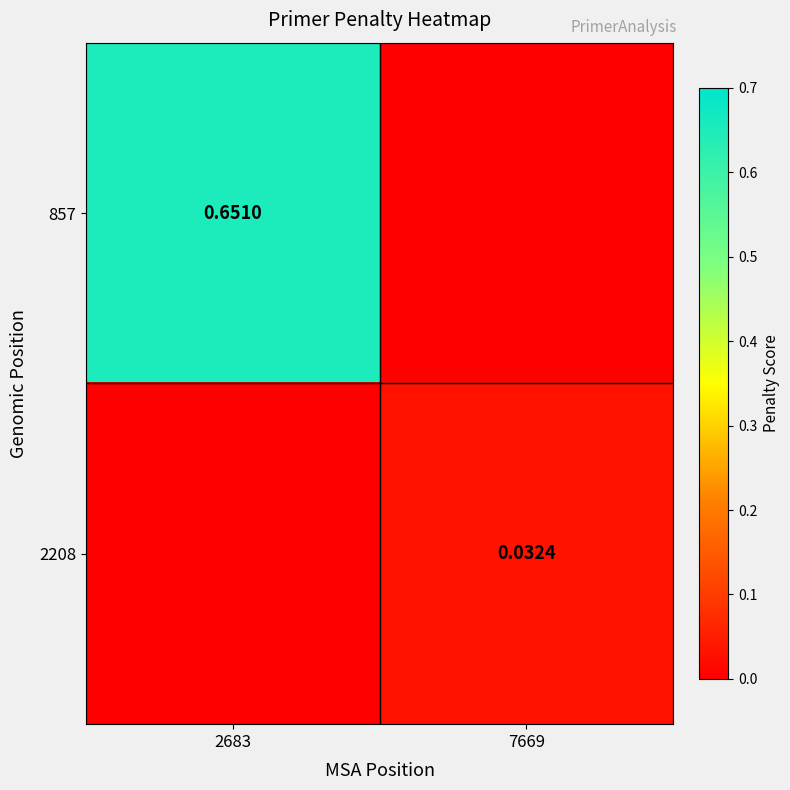

Between 7669 and 2683, which is larger?

2683